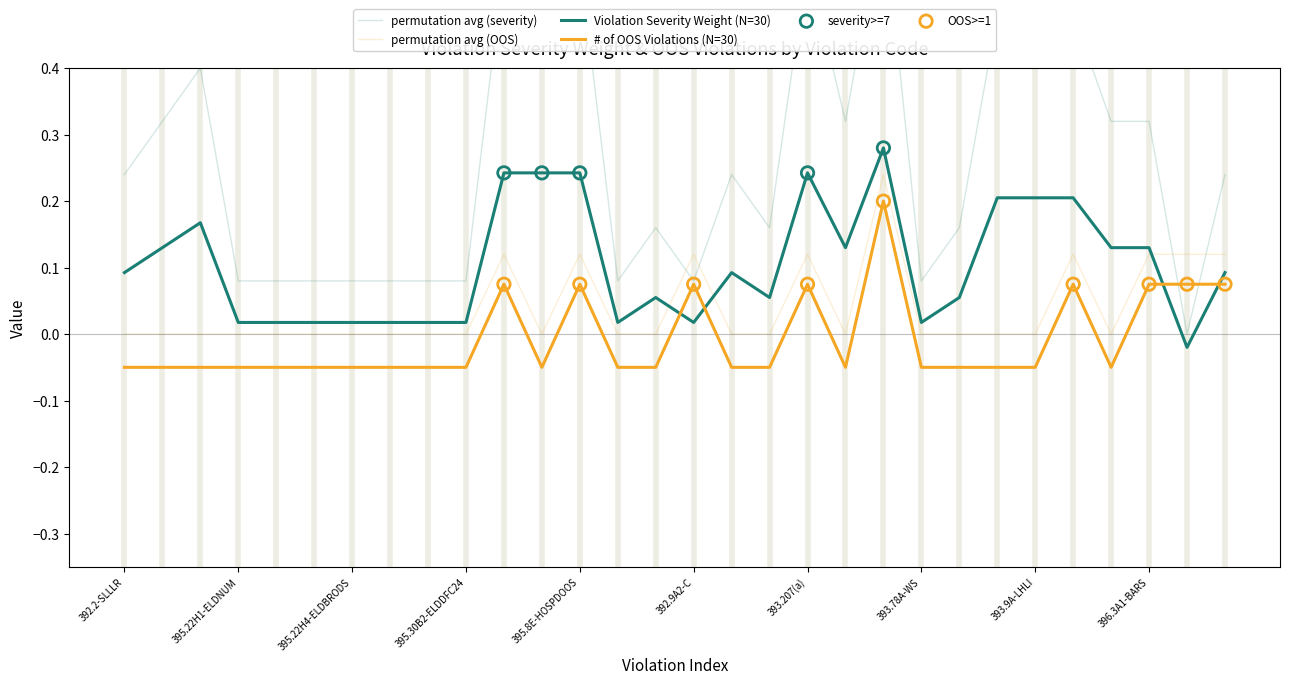

Which series reaches the maximum Y coordinate?

Violation Severity Weight